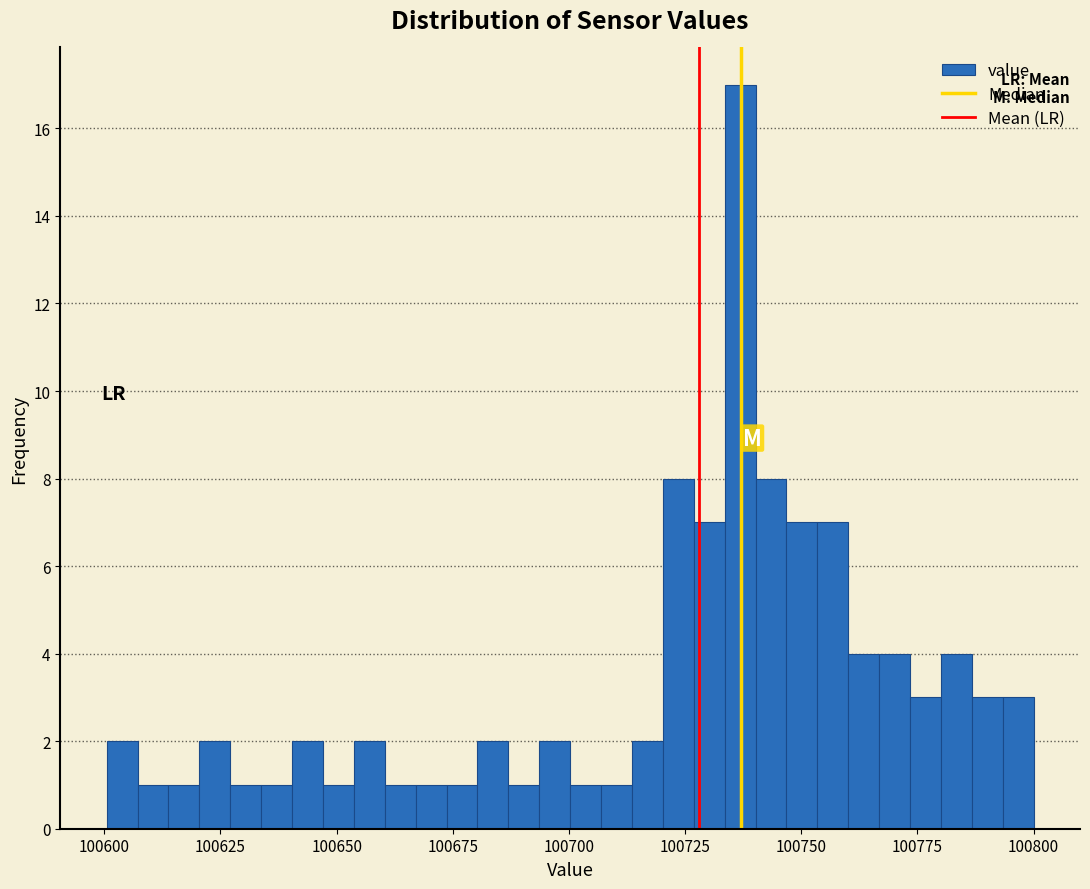

Around what value on the x-axis is the tallest bar? Give the approximate position of its centre, as read against the axis.

100735